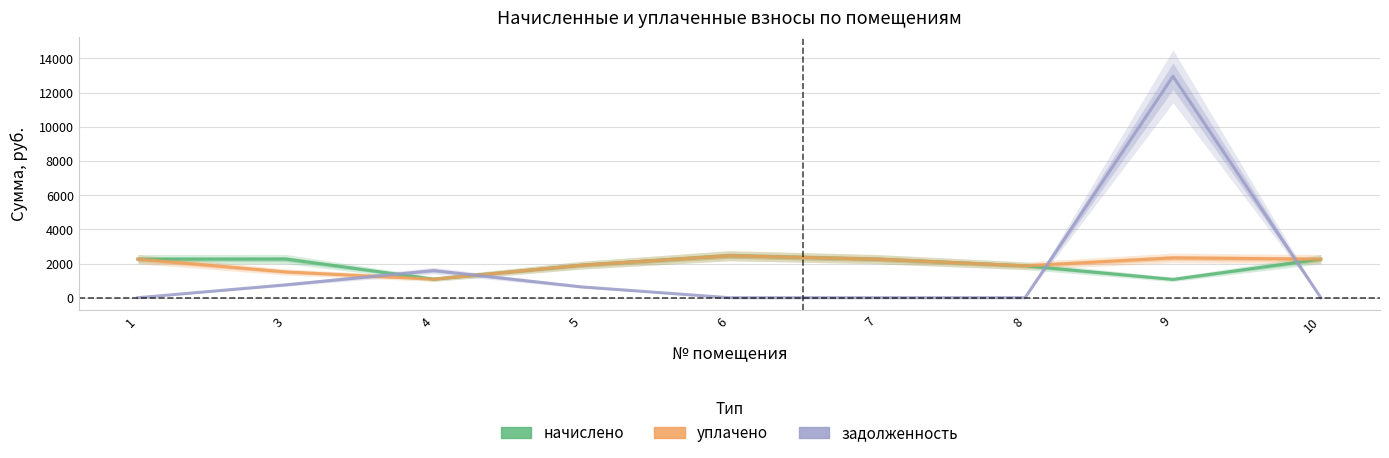

What is the sum of the начислено values at 7 and 4?

3339.7